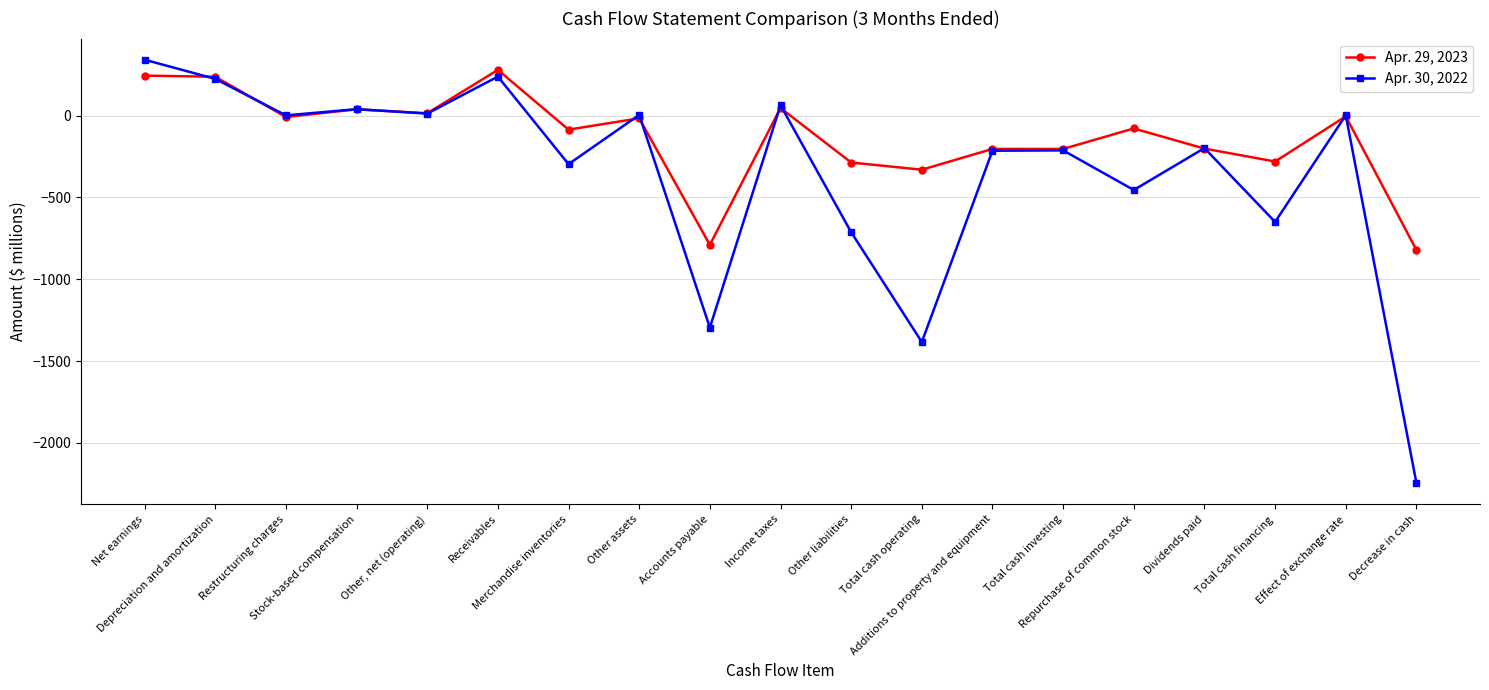

True or false: Apr. 29, 2023 has more than 0 points higher than both neighbors.

True